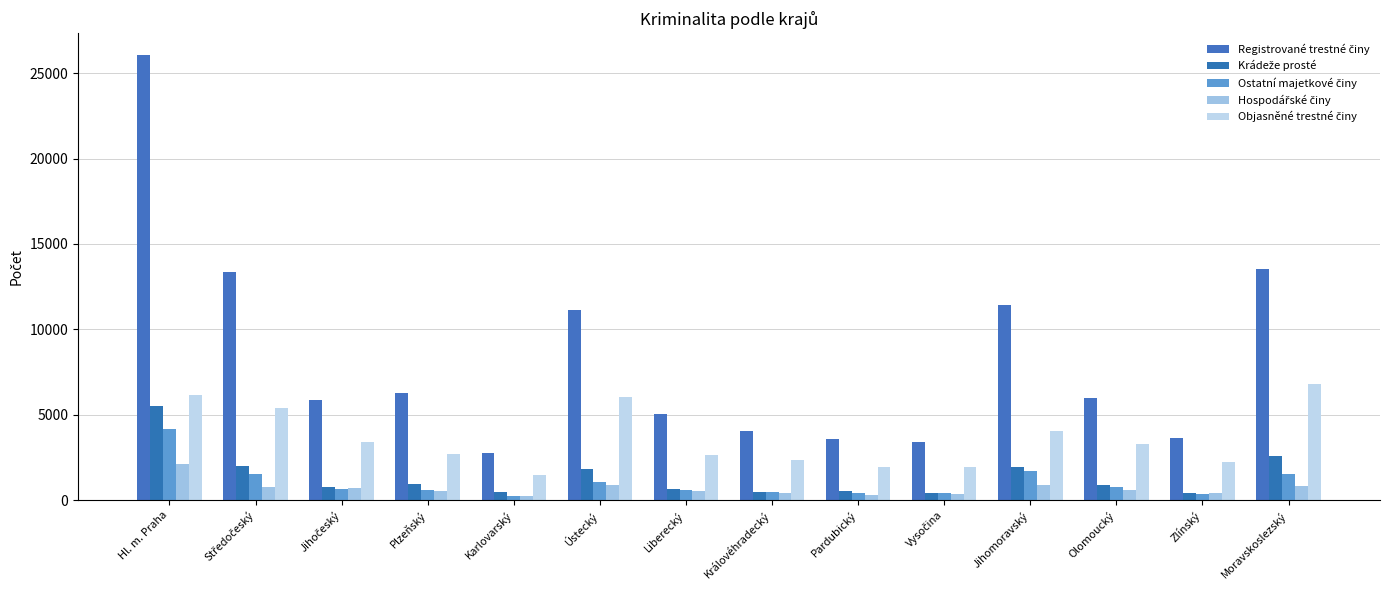

What is the label of the 8th bar from the left?

Královéhradecký